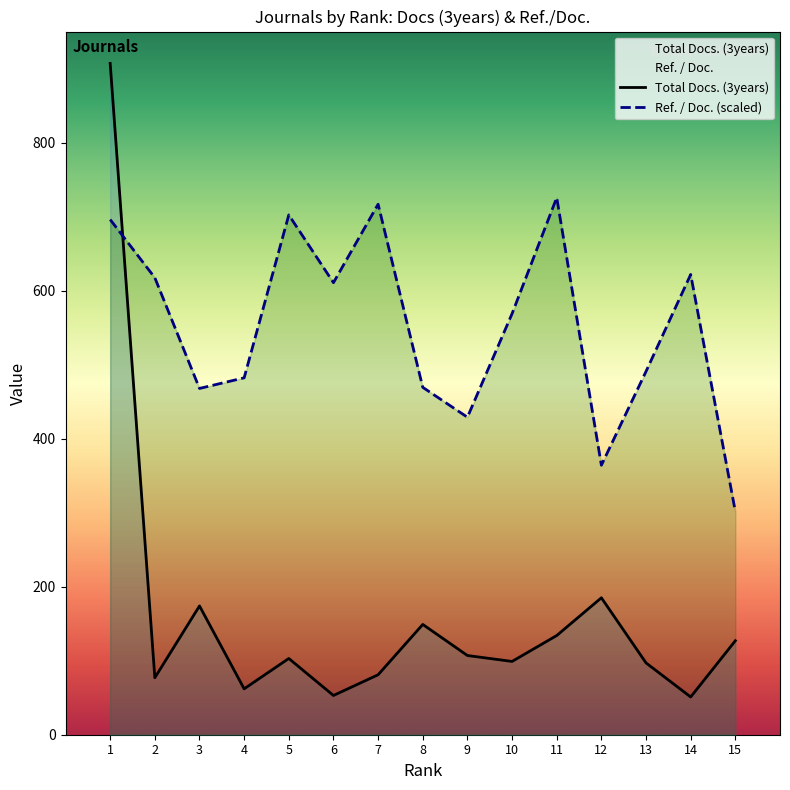

How many lines are shown in the chart?

2